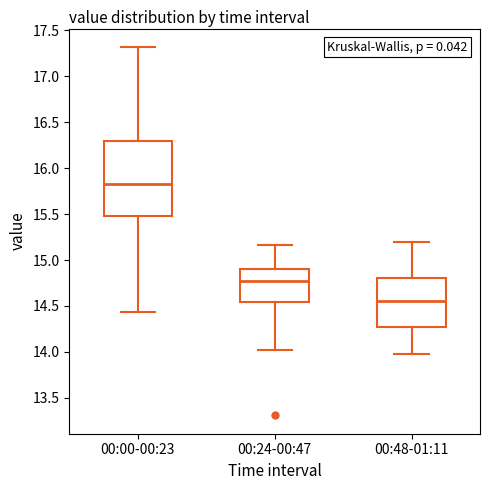

Reading left to right, transcribe this box plot: for each box, give where its median line is, the range the box spans, and where its two whiskers end, as read against the y-axis. The values are not printed on the chart, so give them approximately, as read against the axis.

00:00-00:23: median 15.85, box 15.50 to 16.30, whiskers 14.45 to 17.30
00:24-00:47: median 14.75, box 14.55 to 14.90, whiskers 14.00 to 15.15
00:48-01:11: median 14.55, box 14.30 to 14.80, whiskers 14.00 to 15.20